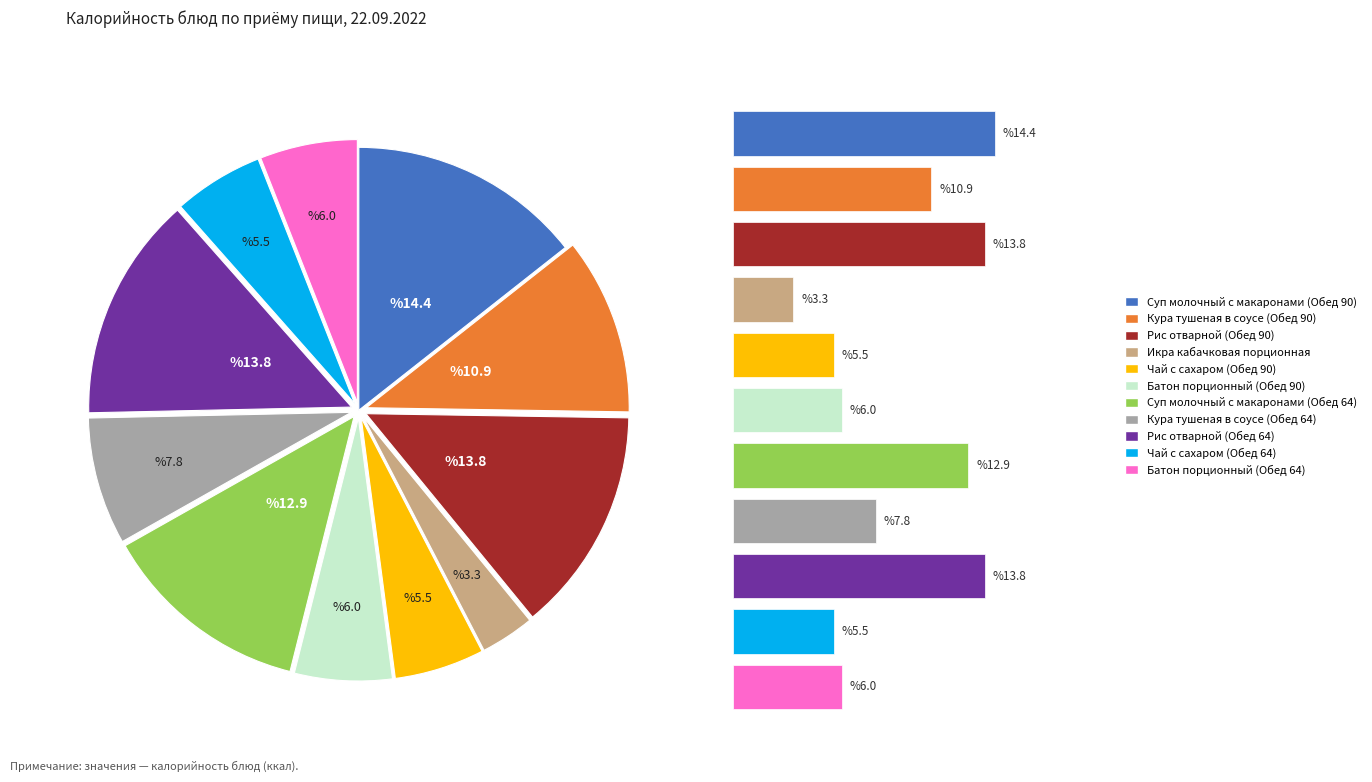

To the nearest percent, what percentage of the pie is Рис отварной (Обед 64)?

14%